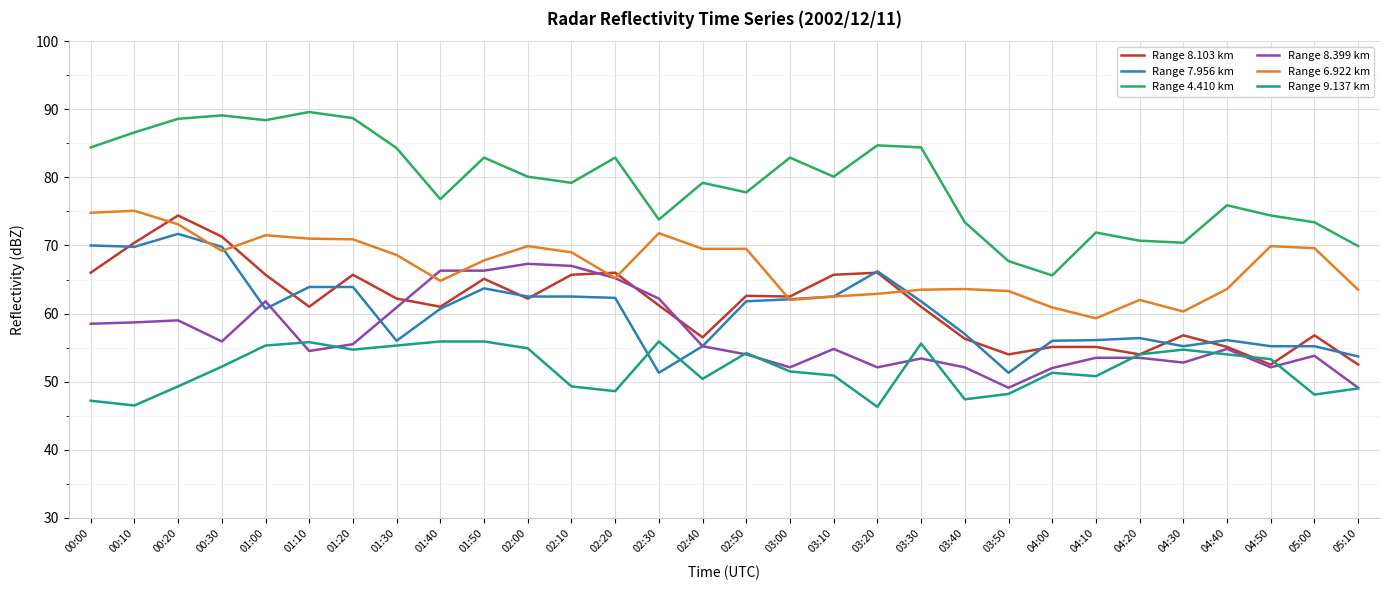

What is the difference between the highest and lowest values at 04:40?

21.9